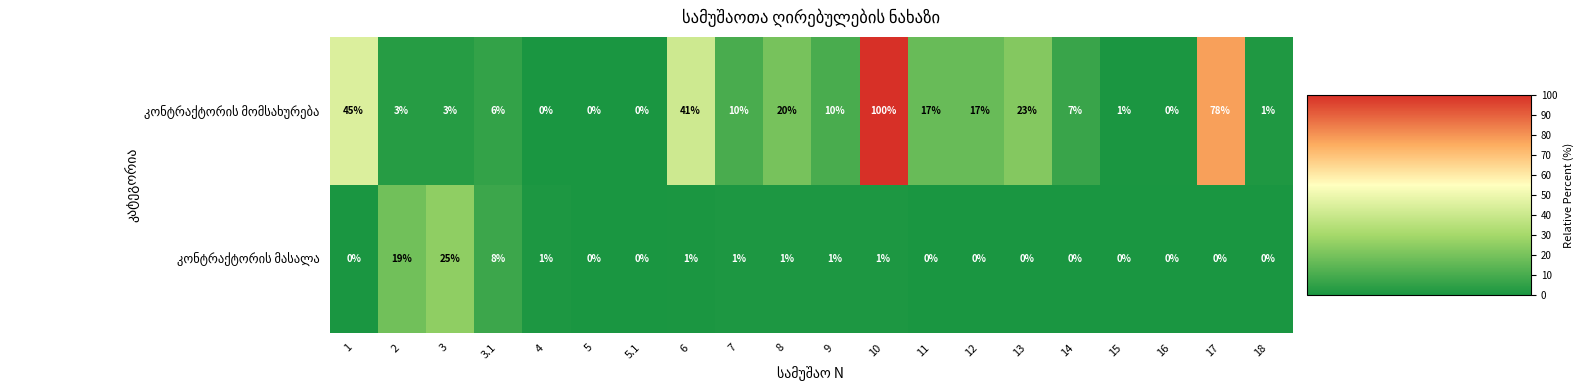

What is the spread (max minus min) of values at 3?

22